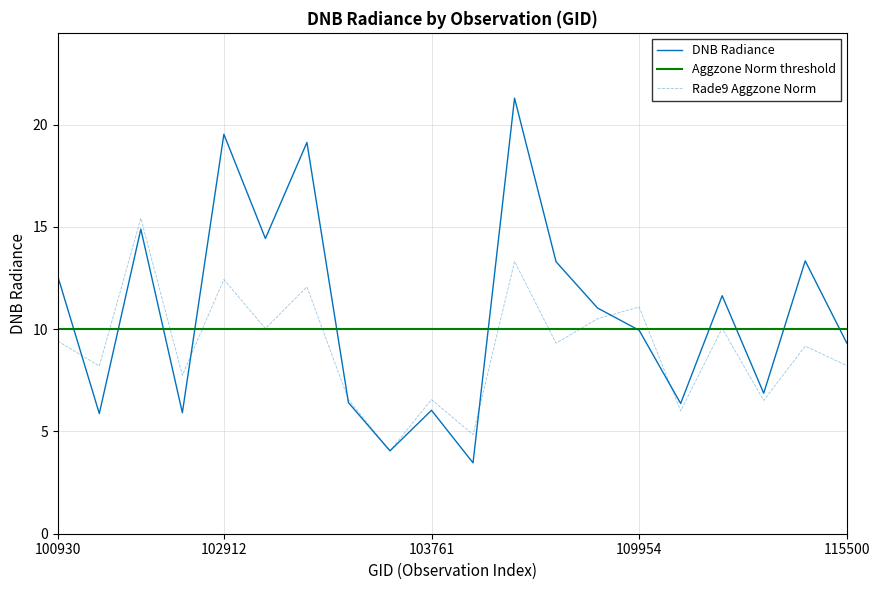

Does the chart display data point markers on the line(s)?

No